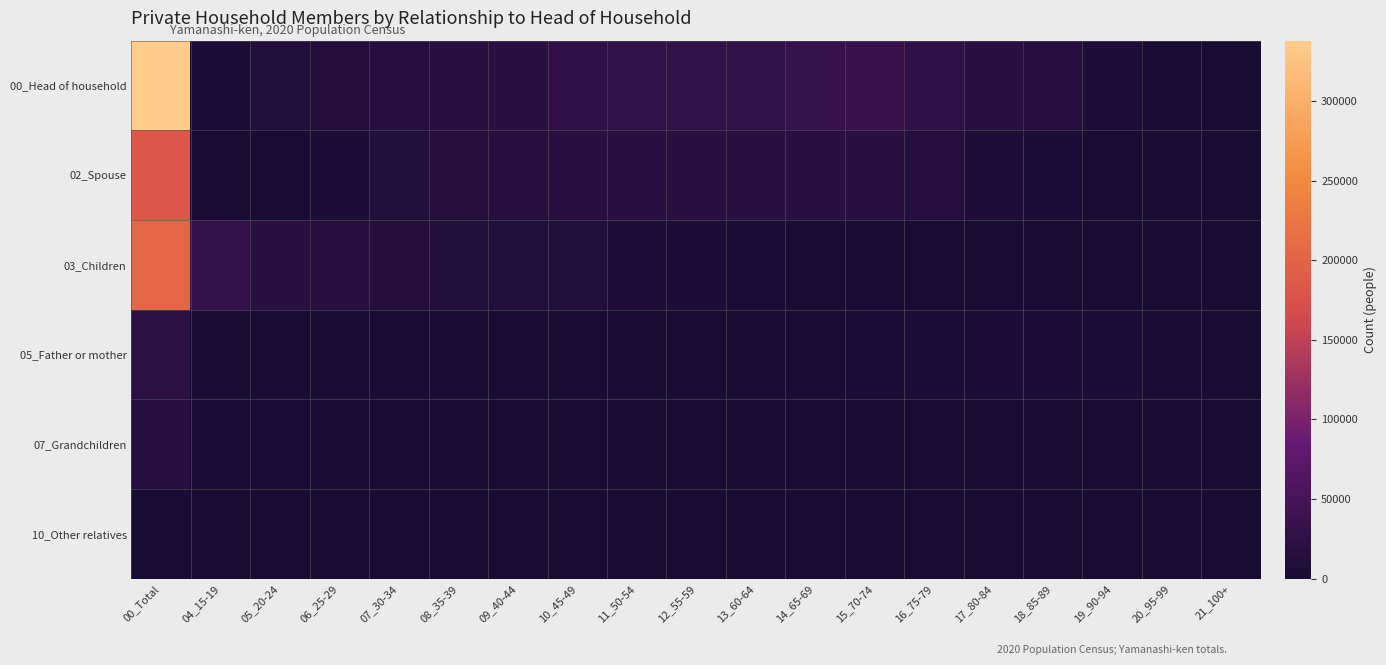

Which series has the largest total across all categories?

00_Head of household